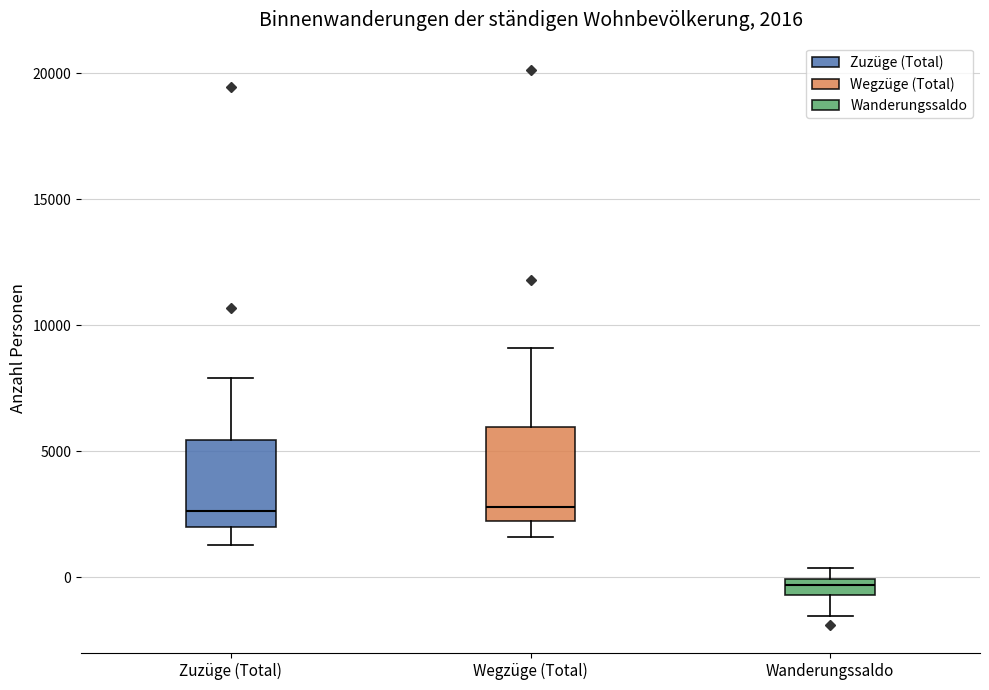

Which box's median line is the lowest?

Wanderungssaldo